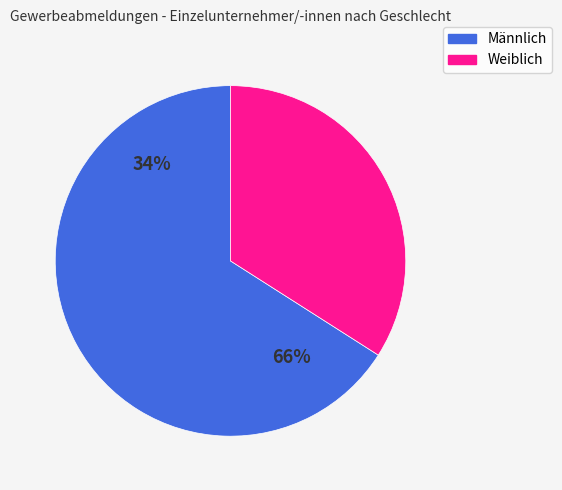

How many segments does this pie chart have?

2